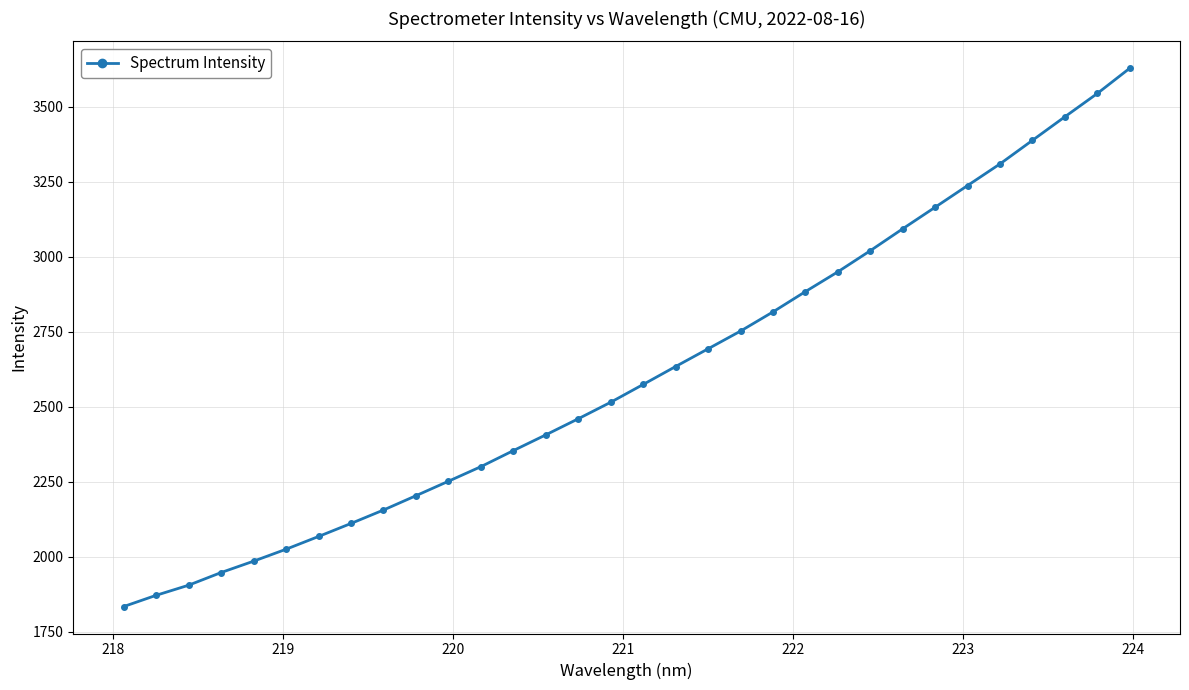

What is the maximum value shown in the chart?

3627.8